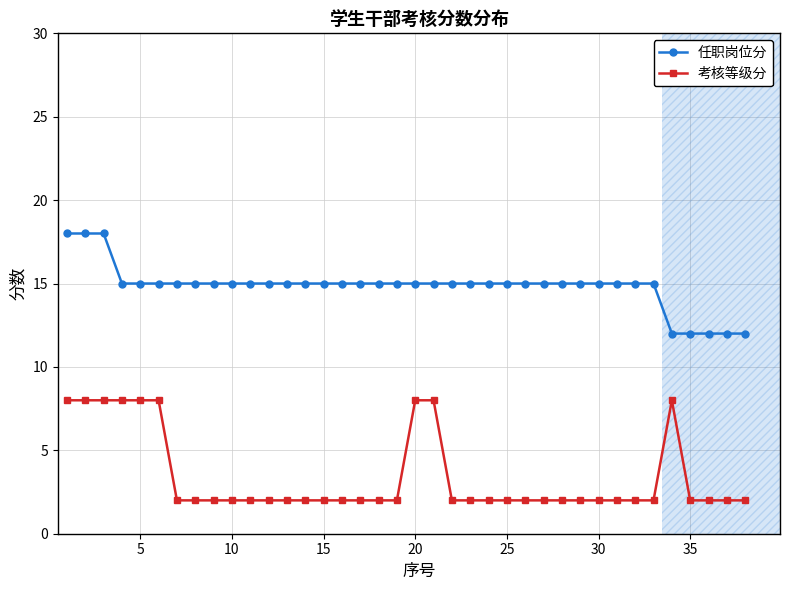

True or false: 考核等级分 and 任职岗位分 cross at least once.

False